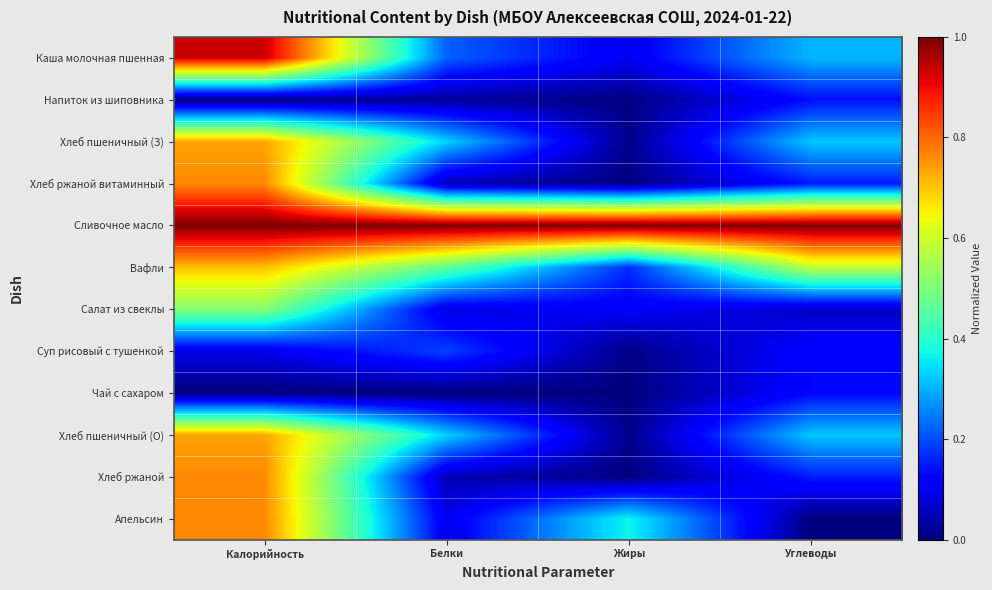

At which category is the sum across all series the highest?

Калорийность